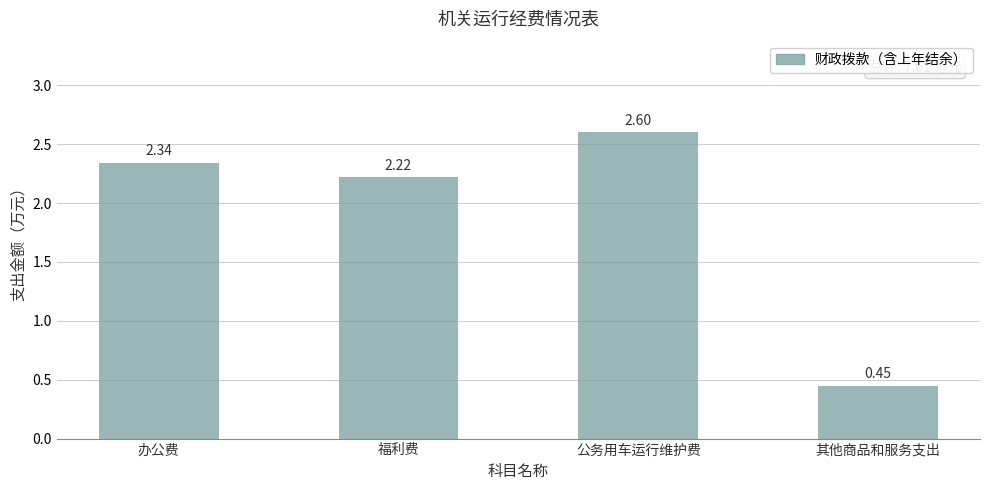

Where does the data first go above 2?

办公费